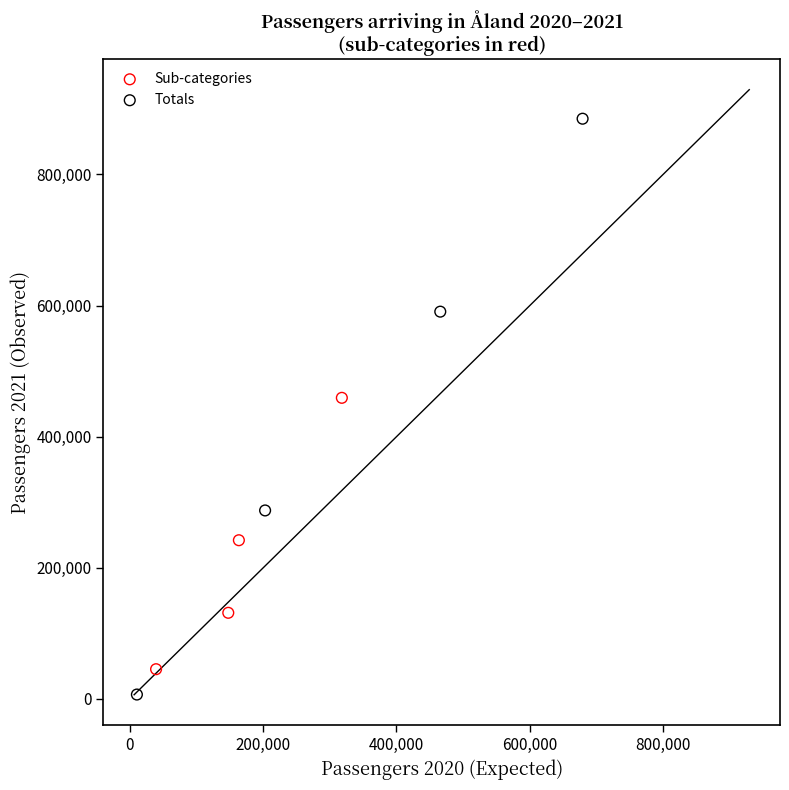

Which series reaches the maximum Y coordinate?

Totals